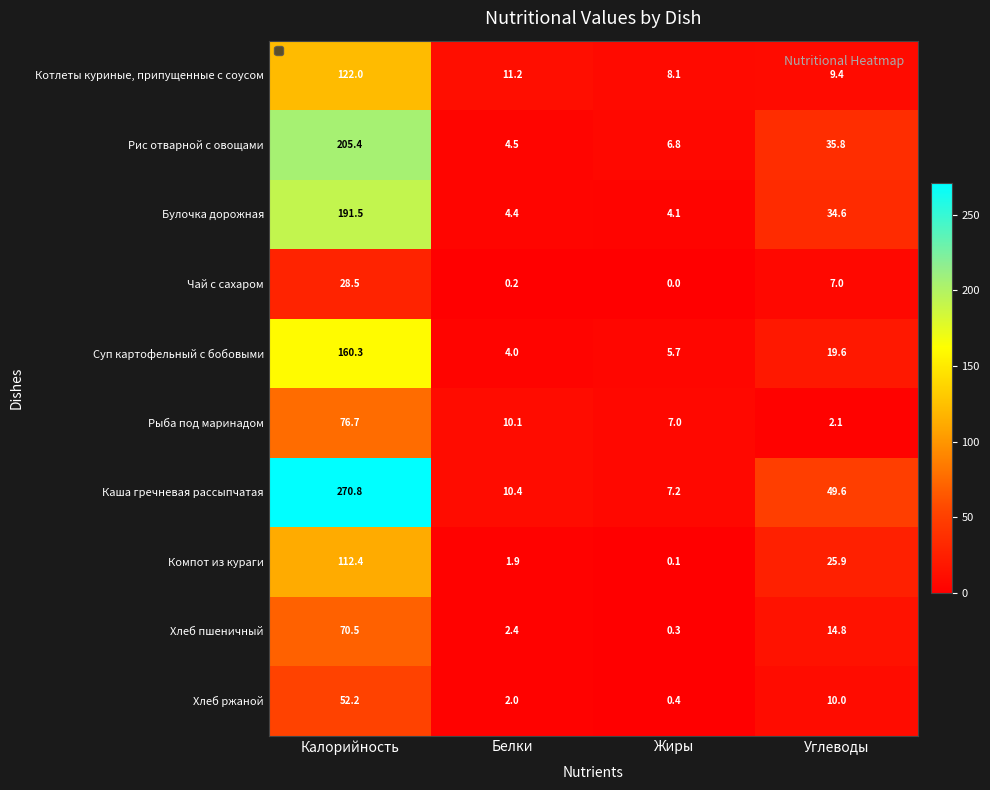

At which category does the chart reach its minimum across all series?

Жиры